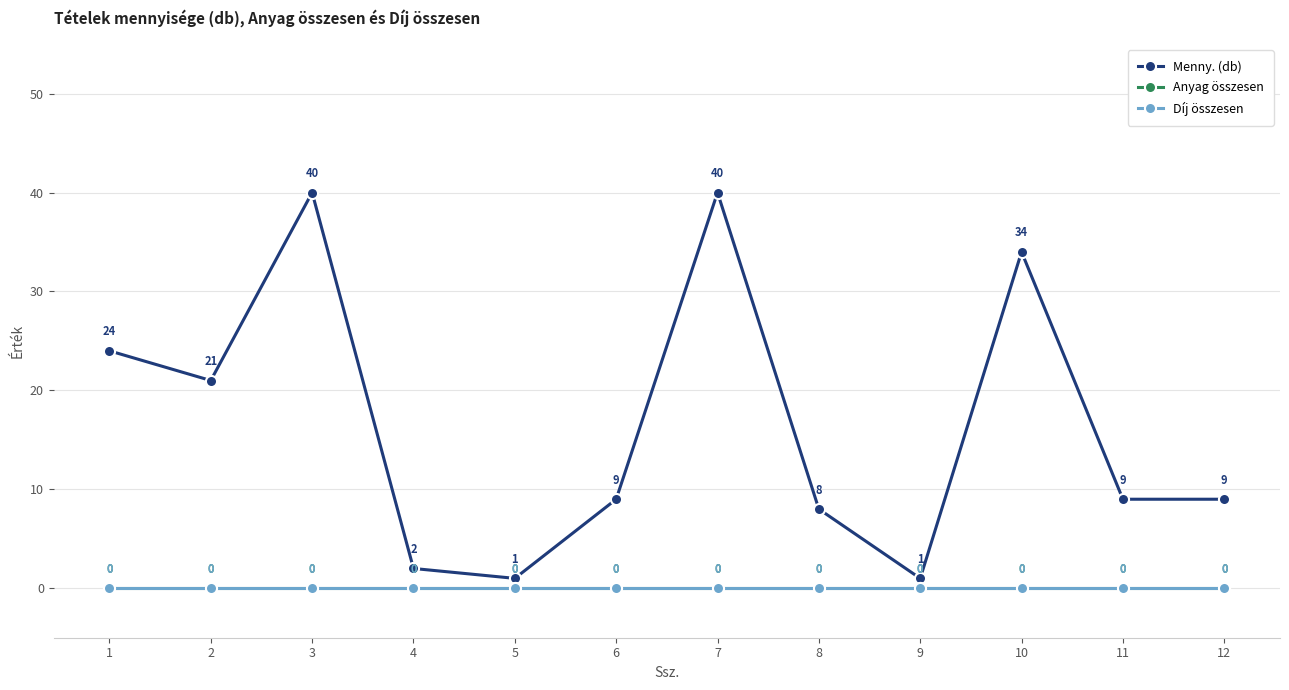

True or false: Menny. (db) and Anyag összesen cross at least once.

False